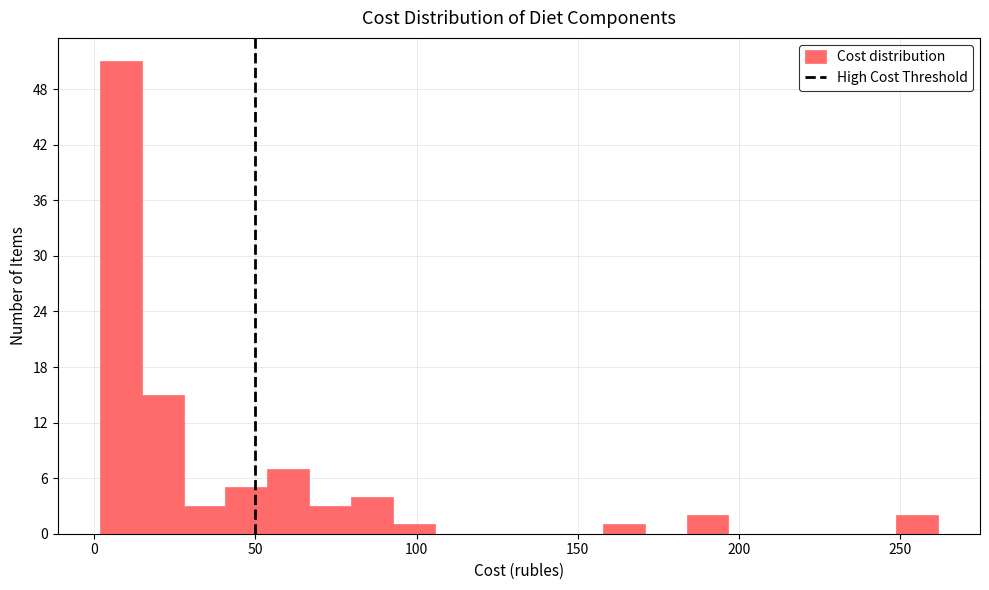

Around what value on the x-axis is the tallest bar? Give the approximate position of its centre, as read against the axis.

10